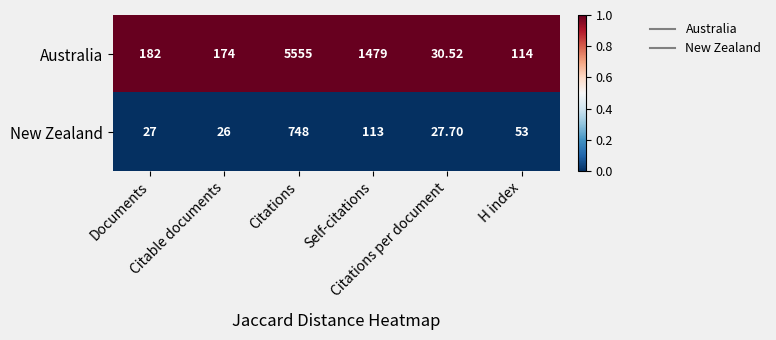

Which series has the largest total across all categories?

Australia